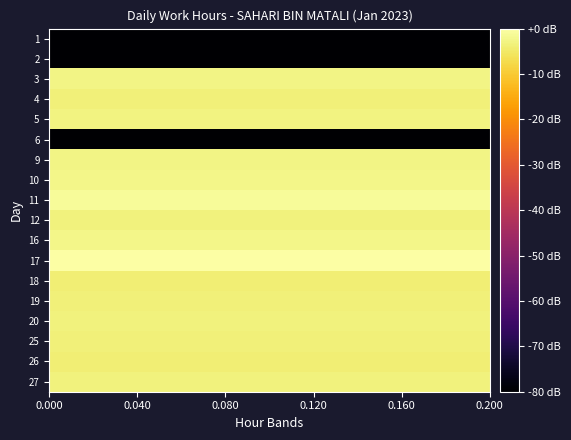

Reading left to right, what are all the values shown in this chart?

1: -80.0	-80.0	-80.0	-80.0	-80.0	-80.0	-80.0	-80.0	-80.0	-80.0	-80.0	-80.0	-80.0	-80.0	-80.0	-80.0	-80.0	-80.0	-80.0	-80.0	-80.0	-80.0	-80.0	-80.0	-80.0	-80.0	-80.0	-80.0	-80.0	-80.0
2: -80.0	-80.0	-80.0	-80.0	-80.0	-80.0	-80.0	-80.0	-80.0	-80.0	-80.0	-80.0	-80.0	-80.0	-80.0	-80.0	-80.0	-80.0	-80.0	-80.0	-80.0	-80.0	-80.0	-80.0	-80.0	-80.0	-80.0	-80.0	-80.0	-80.0
3: -2.7	-2.7	-2.7	-2.7	-2.7	-2.7	-2.7	-2.7	-2.7	-2.7	-2.7	-2.7	-2.7	-2.7	-2.7	-2.7	-2.7	-2.7	-2.7	-2.7	-2.7	-2.7	-2.7	-2.7	-2.7	-2.7	-2.7	-2.7	-2.7	-2.7
4: -3.5	-3.5	-3.5	-3.5	-3.5	-3.5	-3.5	-3.5	-3.5	-3.5	-3.5	-3.5	-3.5	-3.5	-3.5	-3.5	-3.5	-3.5	-3.5	-3.5	-3.5	-3.5	-3.5	-3.5	-3.5	-3.5	-3.5	-3.5	-3.5	-3.5
5: -2.9	-2.9	-2.9	-2.9	-2.9	-2.9	-2.9	-2.9	-2.9	-2.9	-2.9	-2.9	-2.9	-2.9	-2.9	-2.9	-2.9	-2.9	-2.9	-2.9	-2.9	-2.9	-2.9	-2.9	-2.9	-2.9	-2.9	-2.9	-2.9	-2.9
6: -80.0	-80.0	-80.0	-80.0	-80.0	-80.0	-80.0	-80.0	-80.0	-80.0	-80.0	-80.0	-80.0	-80.0	-80.0	-80.0	-80.0	-80.0	-80.0	-80.0	-80.0	-80.0	-80.0	-80.0	-80.0	-80.0	-80.0	-80.0	-80.0	-80.0
9: -2.7	-2.7	-2.7	-2.7	-2.7	-2.7	-2.7	-2.7	-2.7	-2.7	-2.7	-2.7	-2.7	-2.7	-2.7	-2.7	-2.7	-2.7	-2.7	-2.7	-2.7	-2.7	-2.7	-2.7	-2.7	-2.7	-2.7	-2.7	-2.7	-2.7
10: -2.2	-2.2	-2.2	-2.2	-2.2	-2.2	-2.2	-2.2	-2.2	-2.2	-2.2	-2.2	-2.2	-2.2	-2.2	-2.2	-2.2	-2.2	-2.2	-2.2	-2.2	-2.2	-2.2	-2.2	-2.2	-2.2	-2.2	-2.2	-2.2	-2.2
11: -1.2	-1.2	-1.2	-1.2	-1.2	-1.2	-1.2	-1.2	-1.2	-1.2	-1.2	-1.2	-1.2	-1.2	-1.2	-1.2	-1.2	-1.2	-1.2	-1.2	-1.2	-1.2	-1.2	-1.2	-1.2	-1.2	-1.2	-1.2	-1.2	-1.2
12: -3.2	-3.2	-3.2	-3.2	-3.2	-3.2	-3.2	-3.2	-3.2	-3.2	-3.2	-3.2	-3.2	-3.2	-3.2	-3.2	-3.2	-3.2	-3.2	-3.2	-3.2	-3.2	-3.2	-3.2	-3.2	-3.2	-3.2	-3.2	-3.2	-3.2
16: -2.3	-2.3	-2.3	-2.3	-2.3	-2.3	-2.3	-2.3	-2.3	-2.3	-2.3	-2.3	-2.3	-2.3	-2.3	-2.3	-2.3	-2.3	-2.3	-2.3	-2.3	-2.3	-2.3	-2.3	-2.3	-2.3	-2.3	-2.3	-2.3	-2.3
17: 0.0	0.0	0.0	0.0	0.0	0.0	0.0	0.0	0.0	0.0	0.0	0.0	0.0	0.0	0.0	0.0	0.0	0.0	0.0	0.0	0.0	0.0	0.0	0.0	0.0	0.0	0.0	0.0	0.0	0.0
18: -3.8	-3.8	-3.8	-3.8	-3.8	-3.8	-3.8	-3.8	-3.8	-3.8	-3.8	-3.8	-3.8	-3.8	-3.8	-3.8	-3.8	-3.8	-3.8	-3.8	-3.8	-3.8	-3.8	-3.8	-3.8	-3.8	-3.8	-3.8	-3.8	-3.8
19: -3.7	-3.7	-3.7	-3.7	-3.7	-3.7	-3.7	-3.7	-3.7	-3.7	-3.7	-3.7	-3.7	-3.7	-3.7	-3.7	-3.7	-3.7	-3.7	-3.7	-3.7	-3.7	-3.7	-3.7	-3.7	-3.7	-3.7	-3.7	-3.7	-3.7
20: -3.2	-3.2	-3.2	-3.2	-3.2	-3.2	-3.2	-3.2	-3.2	-3.2	-3.2	-3.2	-3.2	-3.2	-3.2	-3.2	-3.2	-3.2	-3.2	-3.2	-3.2	-3.2	-3.2	-3.2	-3.2	-3.2	-3.2	-3.2	-3.2	-3.2
25: -3.7	-3.7	-3.7	-3.7	-3.7	-3.7	-3.7	-3.7	-3.7	-3.7	-3.7	-3.7	-3.7	-3.7	-3.7	-3.7	-3.7	-3.7	-3.7	-3.7	-3.7	-3.7	-3.7	-3.7	-3.7	-3.7	-3.7	-3.7	-3.7	-3.7
26: -3.8	-3.8	-3.8	-3.8	-3.8	-3.8	-3.8	-3.8	-3.8	-3.8	-3.8	-3.8	-3.8	-3.8	-3.8	-3.8	-3.8	-3.8	-3.8	-3.8	-3.8	-3.8	-3.8	-3.8	-3.8	-3.8	-3.8	-3.8	-3.8	-3.8
27: -3.4	-3.4	-3.4	-3.4	-3.4	-3.4	-3.4	-3.4	-3.4	-3.4	-3.4	-3.4	-3.4	-3.4	-3.4	-3.4	-3.4	-3.4	-3.4	-3.4	-3.4	-3.4	-3.4	-3.4	-3.4	-3.4	-3.4	-3.4	-3.4	-3.4